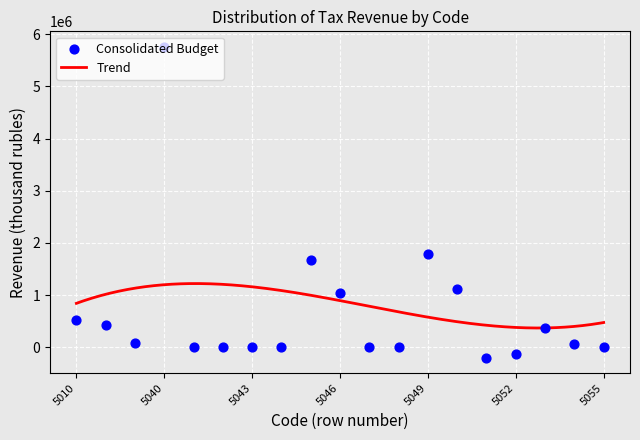

Between 5050 and 5043, which is larger?

5050